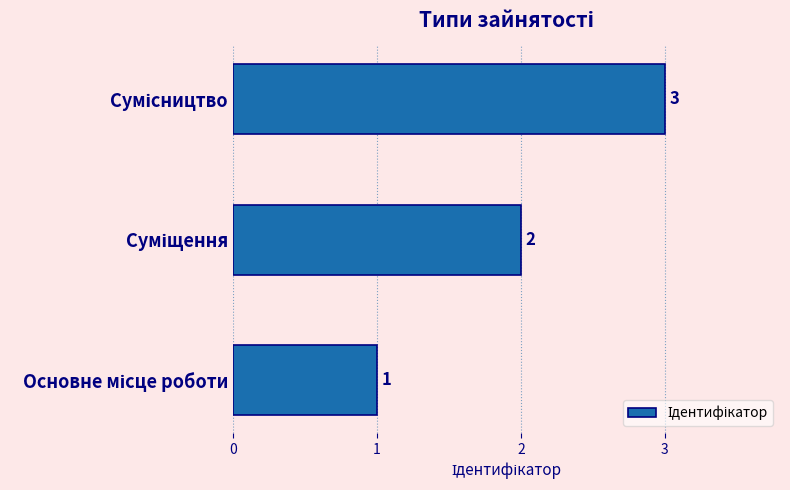

Count the values in the range 1 to 3.

3